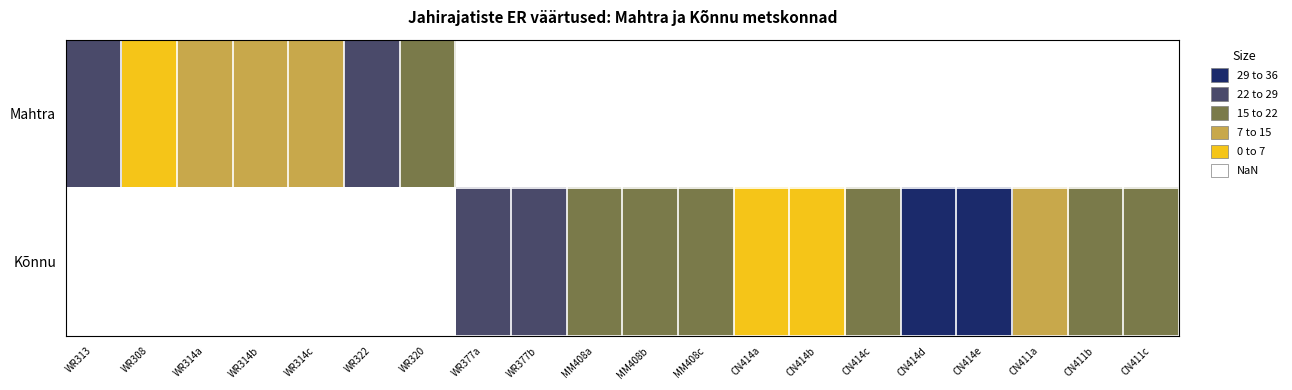

Count the number of data series in this chart.

2